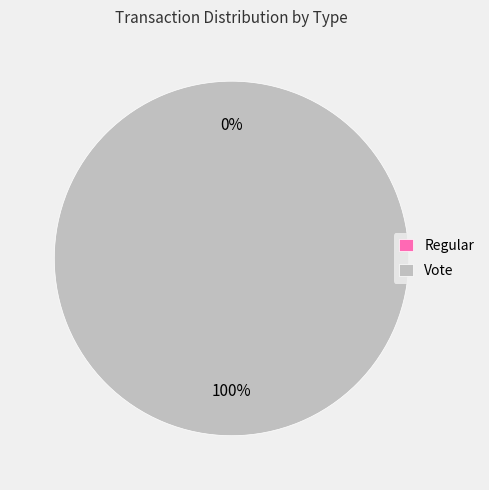

Which category has the biggest portion of the pie?

Vote